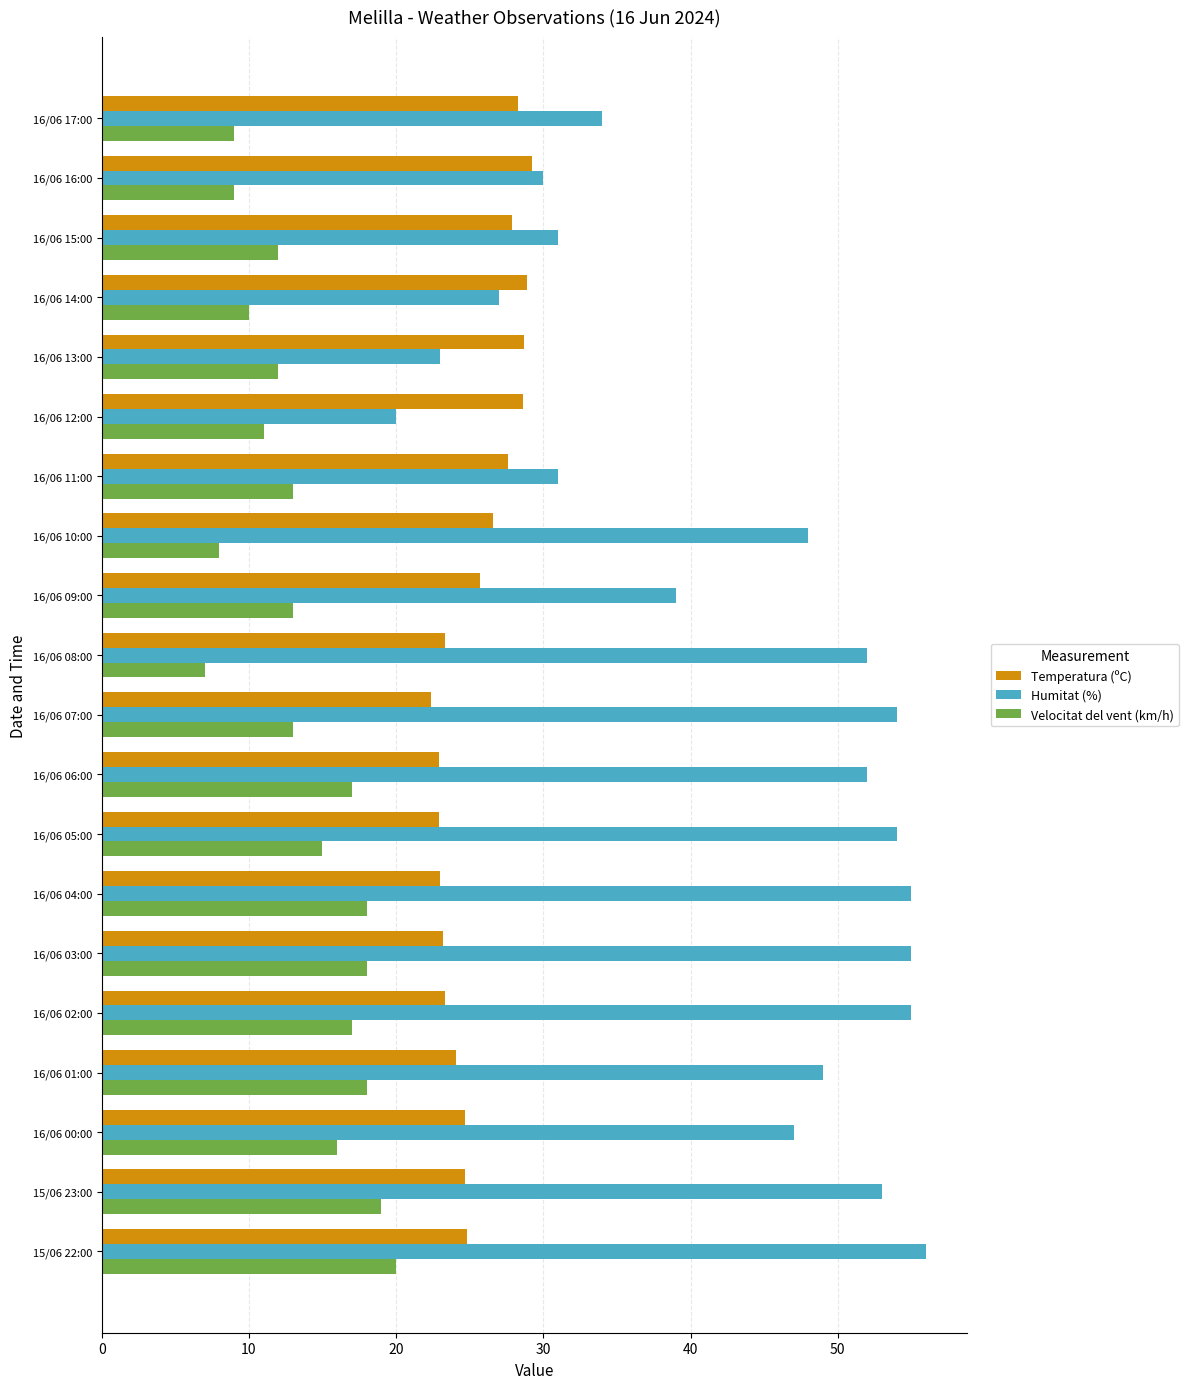

What is the difference between the highest and lowest values at 16/06 15:00?

19.0